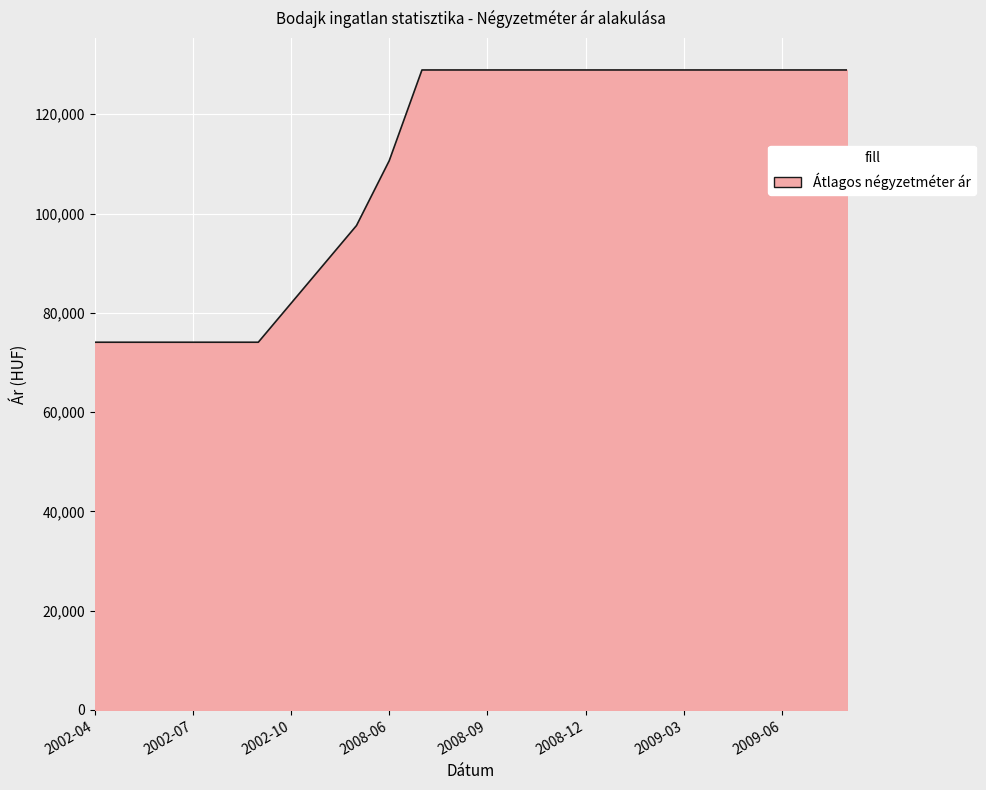

What is the average value?

109547